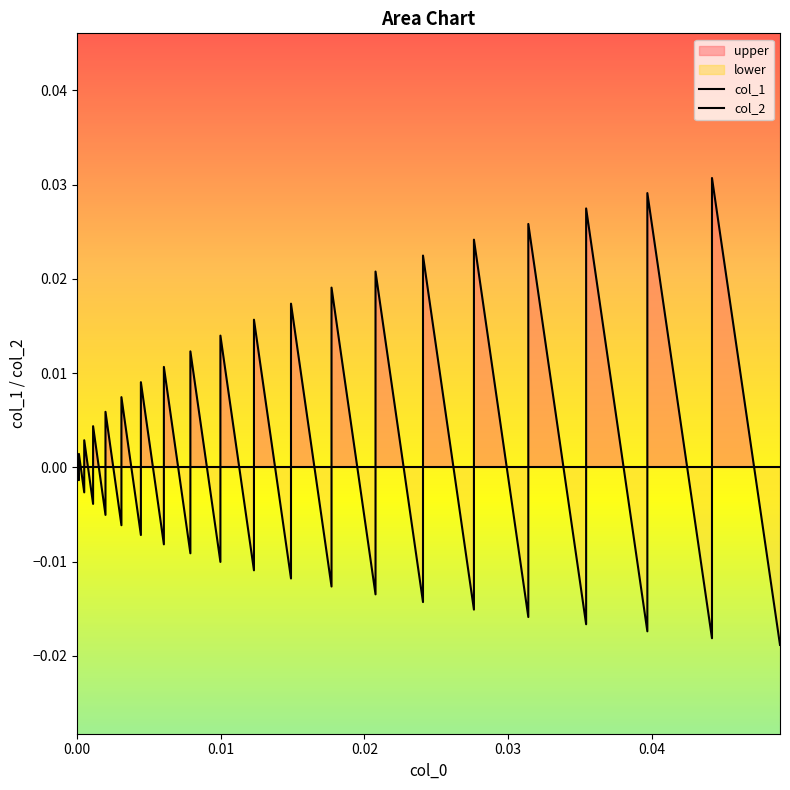

How many values are below zero?

20